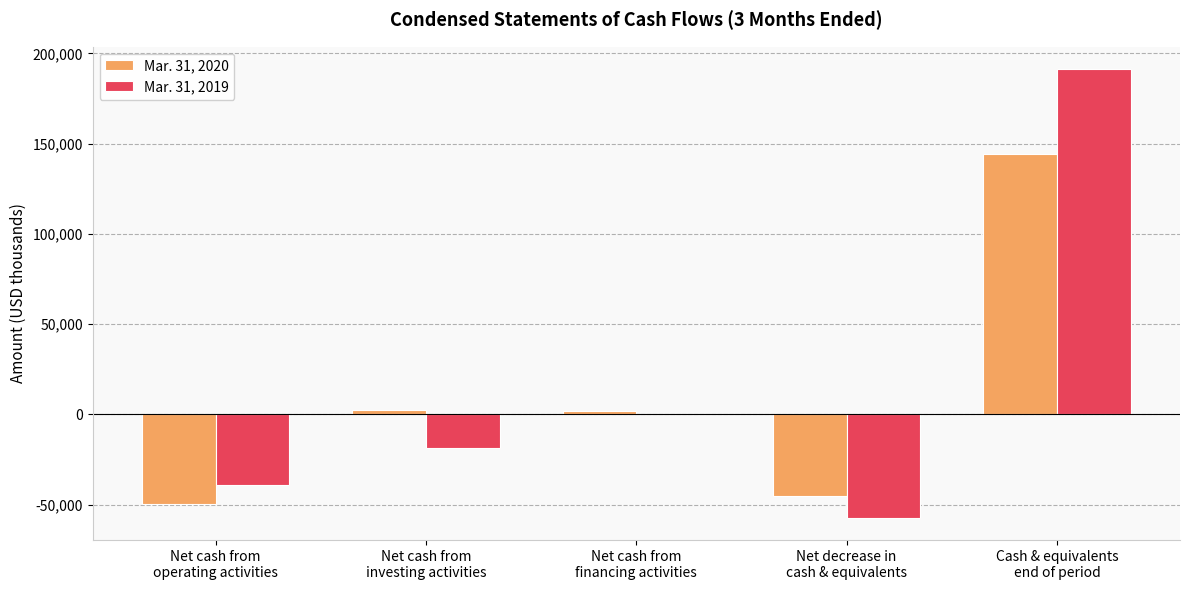

What is the maximum value shown in the chart?

191324